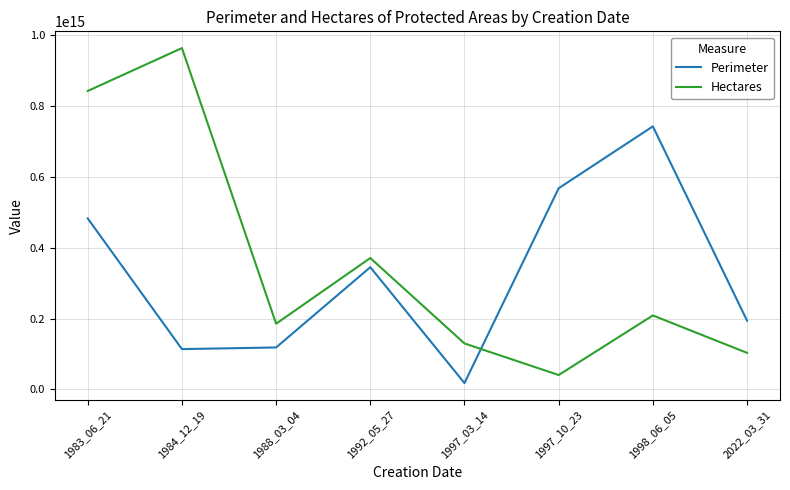

Rank the series by their average value, from lowest to highest.

Perimeter, Hectares